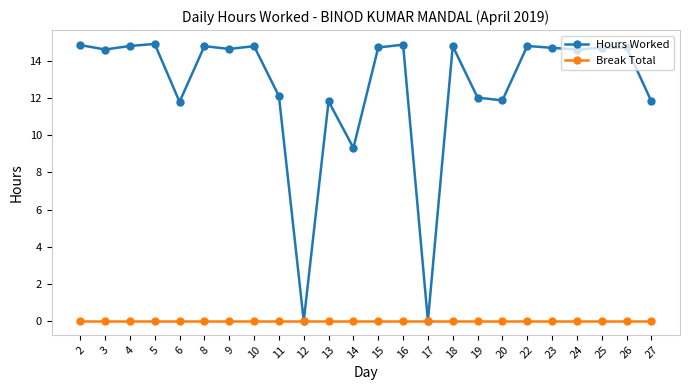

What is the difference between the highest and lowest values at 5?

14.9